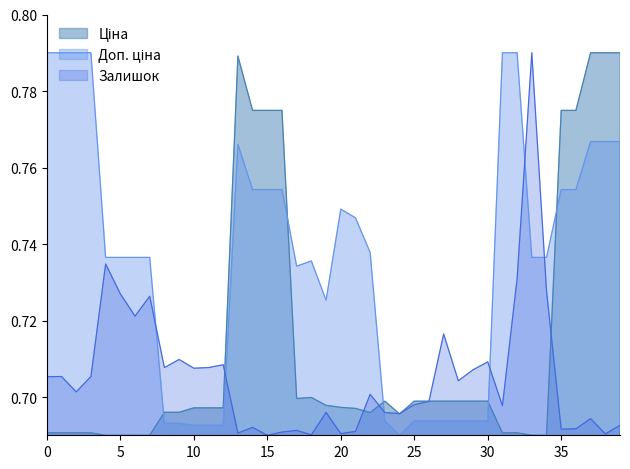

What is the maximum value for Ціна?

0.8